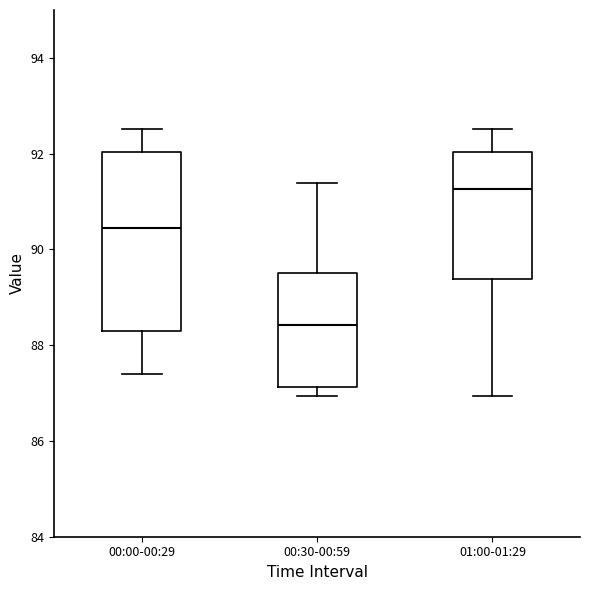

Where is the upper edge of the box for 01:00-01:29 on the y-axis? The values are not printed on the chart, so give them approximately, as read against the axis.

92.0